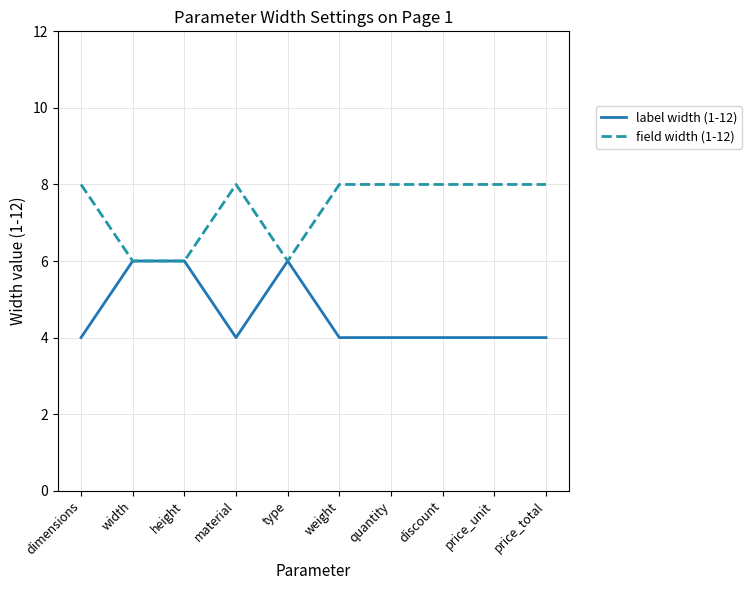

What position from the right is dimensions?

10